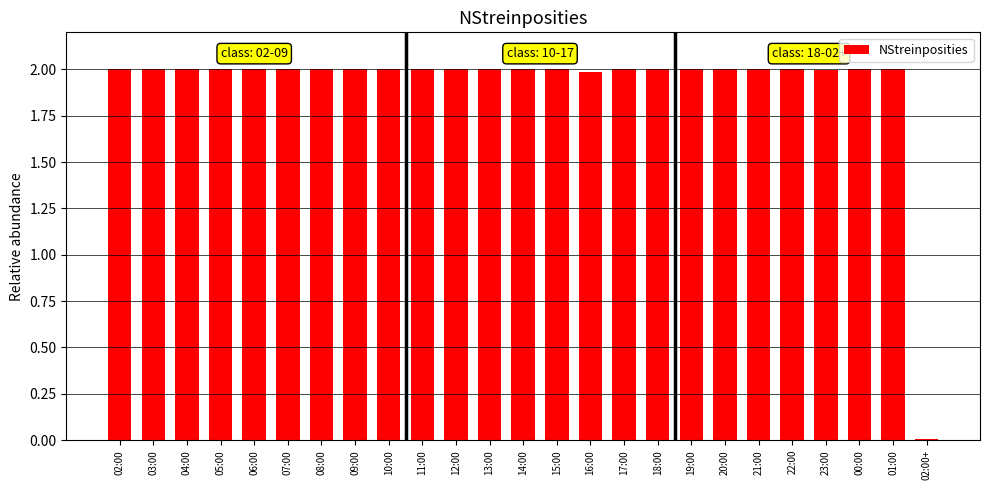

Is it true that the value at 02:00 is 0.9?

False